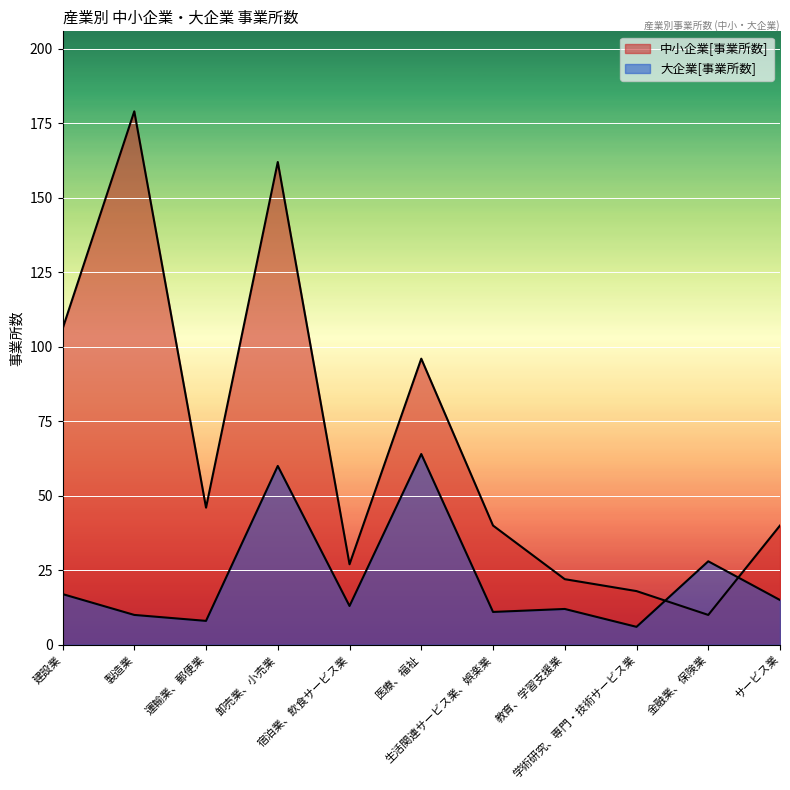

At which label does 大企業[事業所数] first exceed 13?

建設業